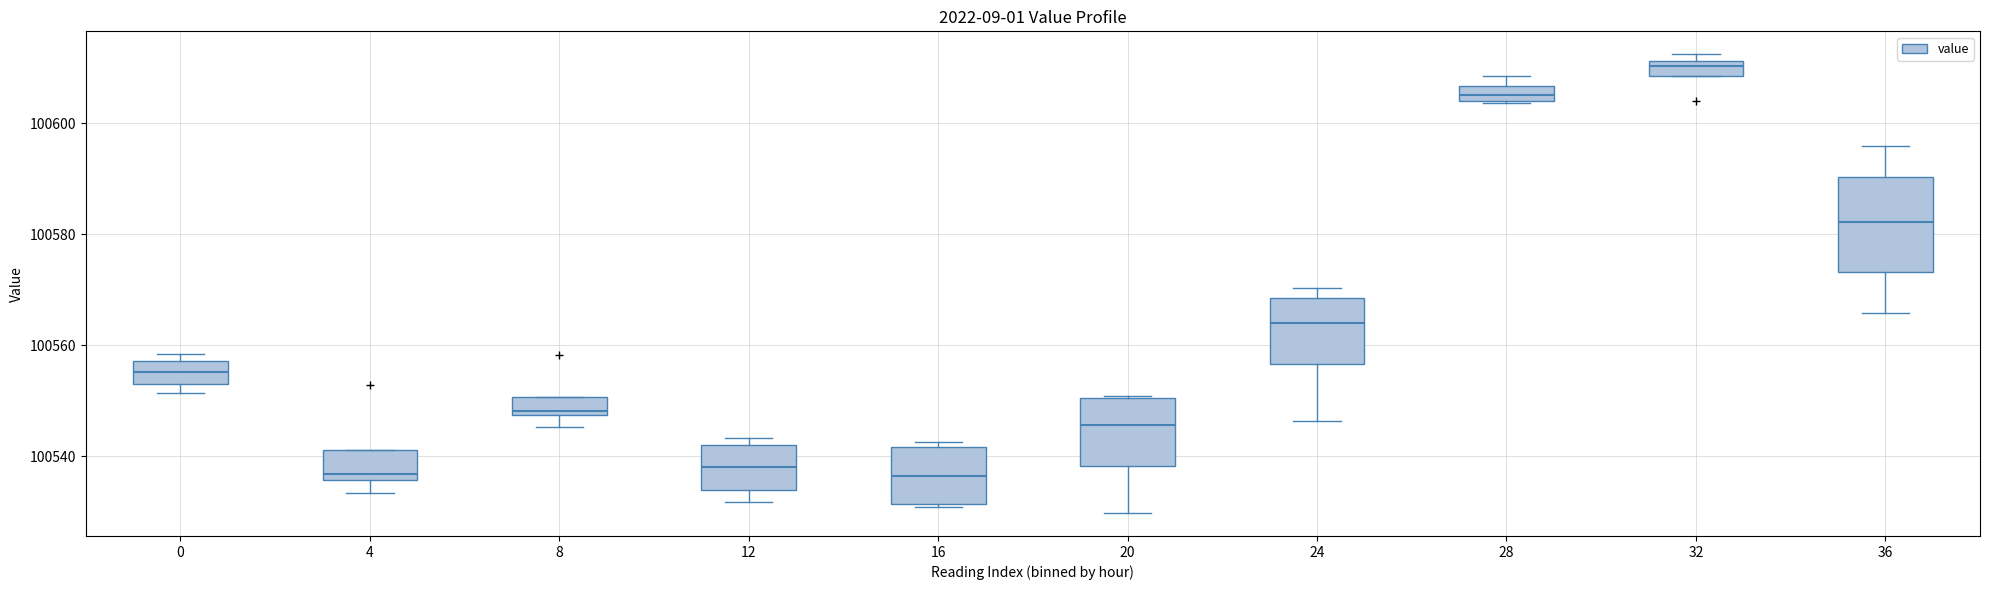

Where is the upper edge of the box at x = 36 on the y-axis? The values are not printed on the chart, so give them approximately, as read against the axis.

100590